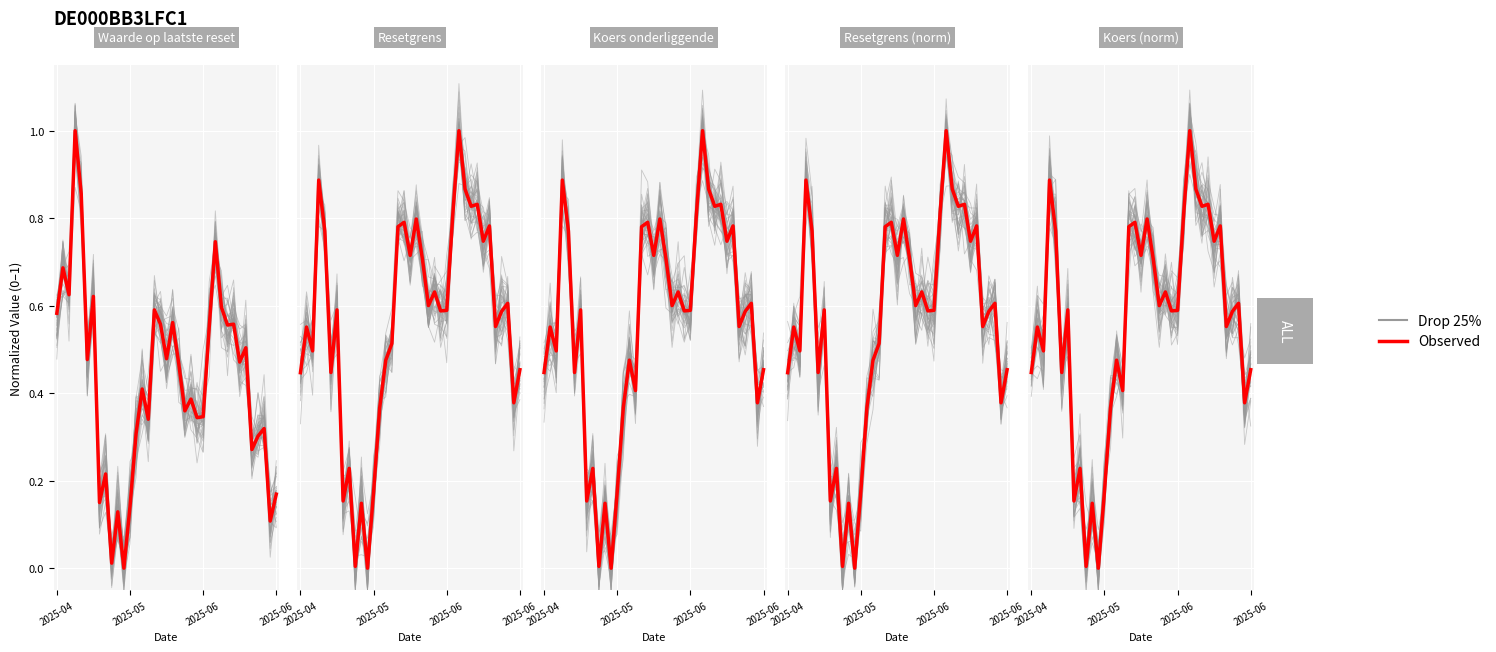

At which category is the sum across all series the highest?

26